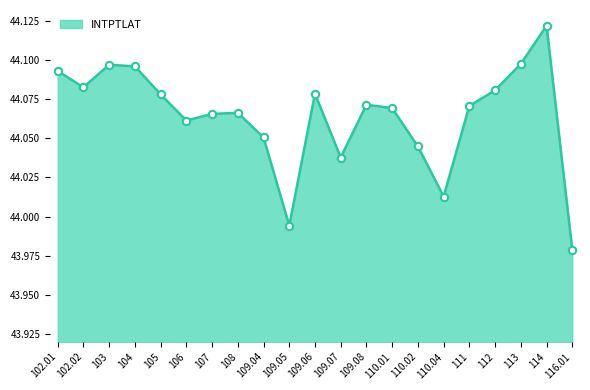

Between 105 and 108, which is larger?

105